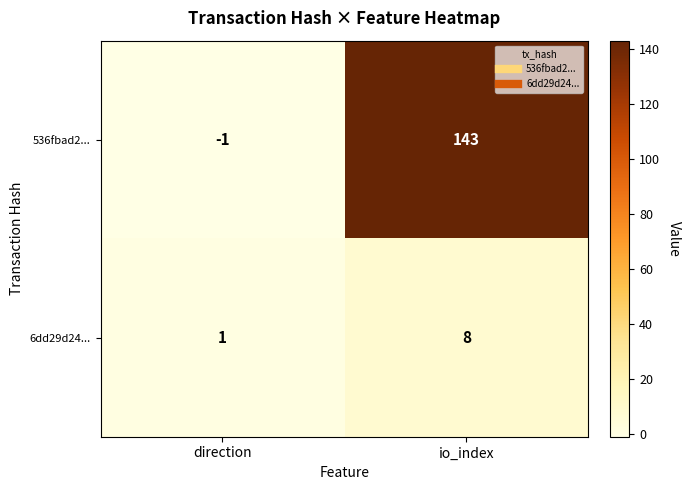

Which series changed the most between direction and io_index?

536fbad2...